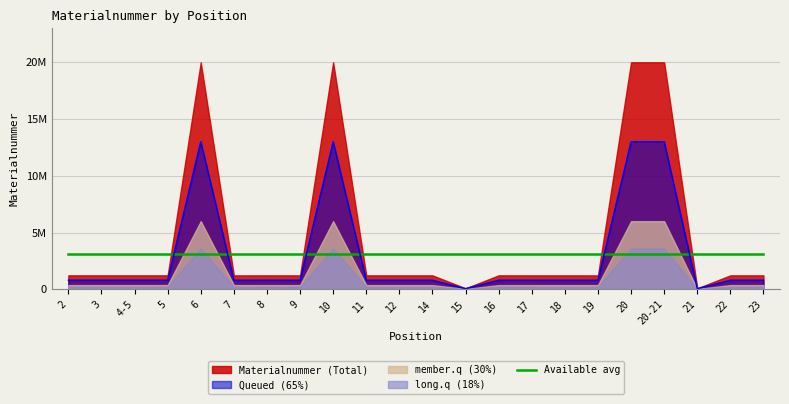

Reading left to right, list all the values displayed in this chart.

2=796347.5	3=796348.2	4-5=796348.8	5=796284.5	6=13002054.0	7=794055.6	8=796349.5	9=794760.8	10=13001918.8	11=795282.2	12=795281.5	14=795283.5	15=52971.1	16=796346.8	17=795286.1	18=795286.7	19=794808.3	20=13001770.6	20-21=13001771.2	21=52700.7	22=796099.2	23=795297.8